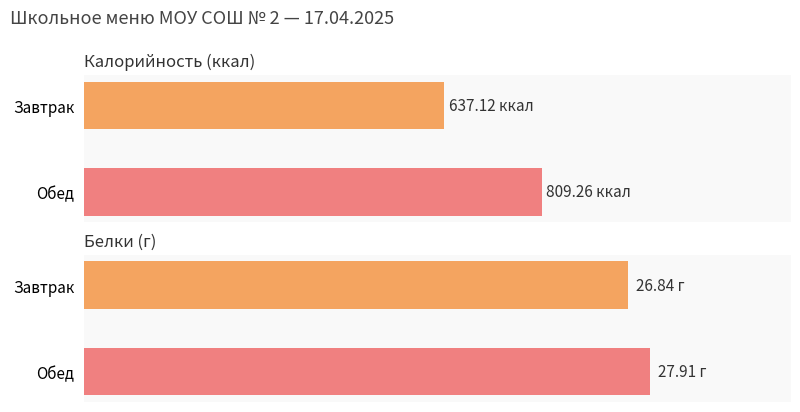

What is the spread (max minus min) of values at Обед?

781.4